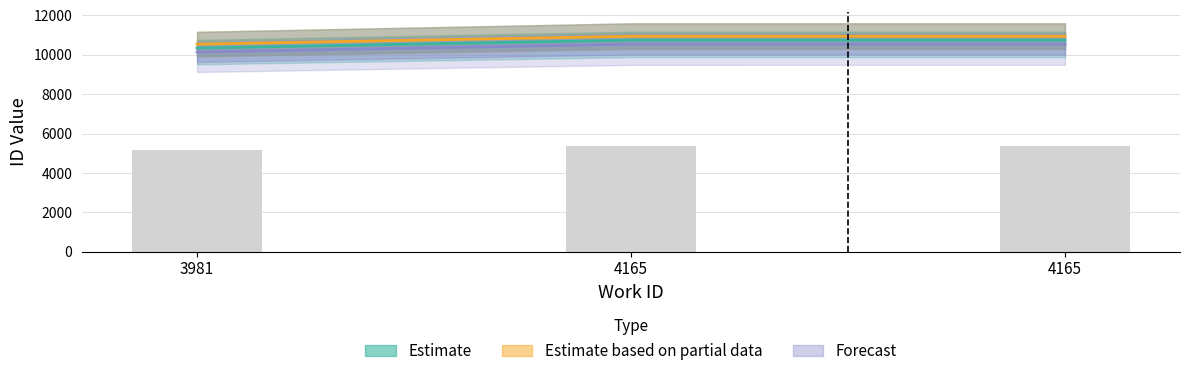

The value at 4165 is 17922. True or false?

False